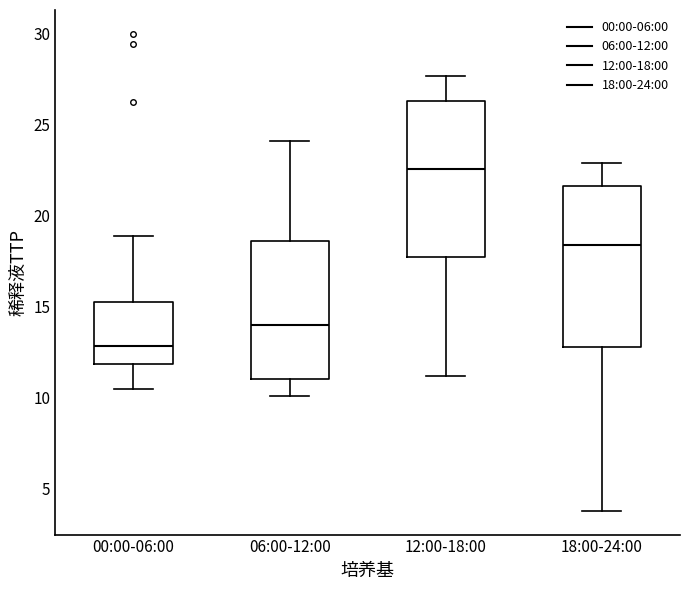

Which box's median line is the lowest?

00:00-06:00